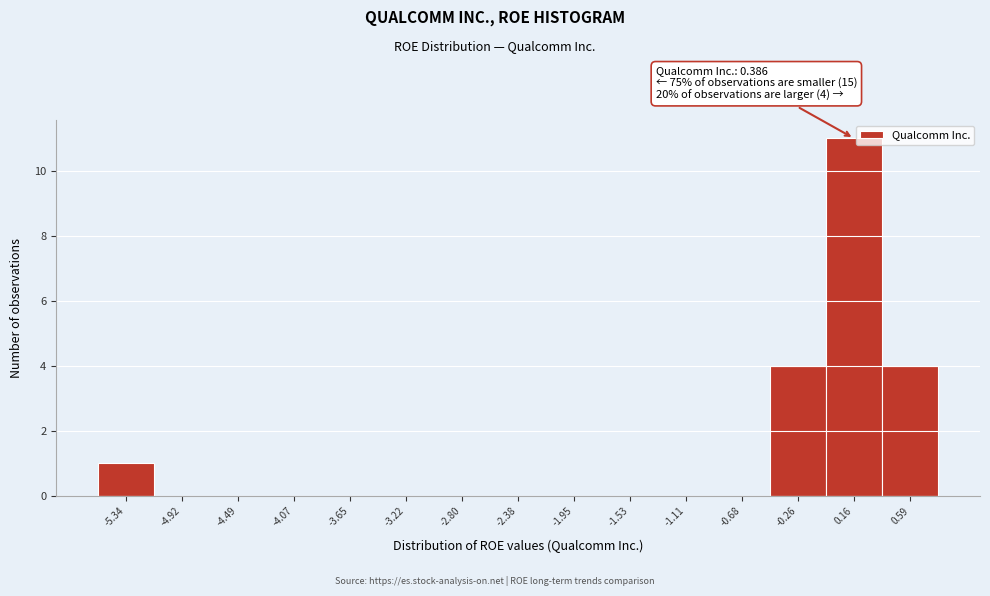

Reading left to right, list all the values displayed in this chart.

-5.34=1	-4.92=0	-4.49=0	-4.07=0	-3.65=0	-3.22=0	-2.80=0	-2.38=0	-1.95=0	-1.53=0	-1.11=0	-0.68=0	-0.26=4	0.16=11	0.59=4